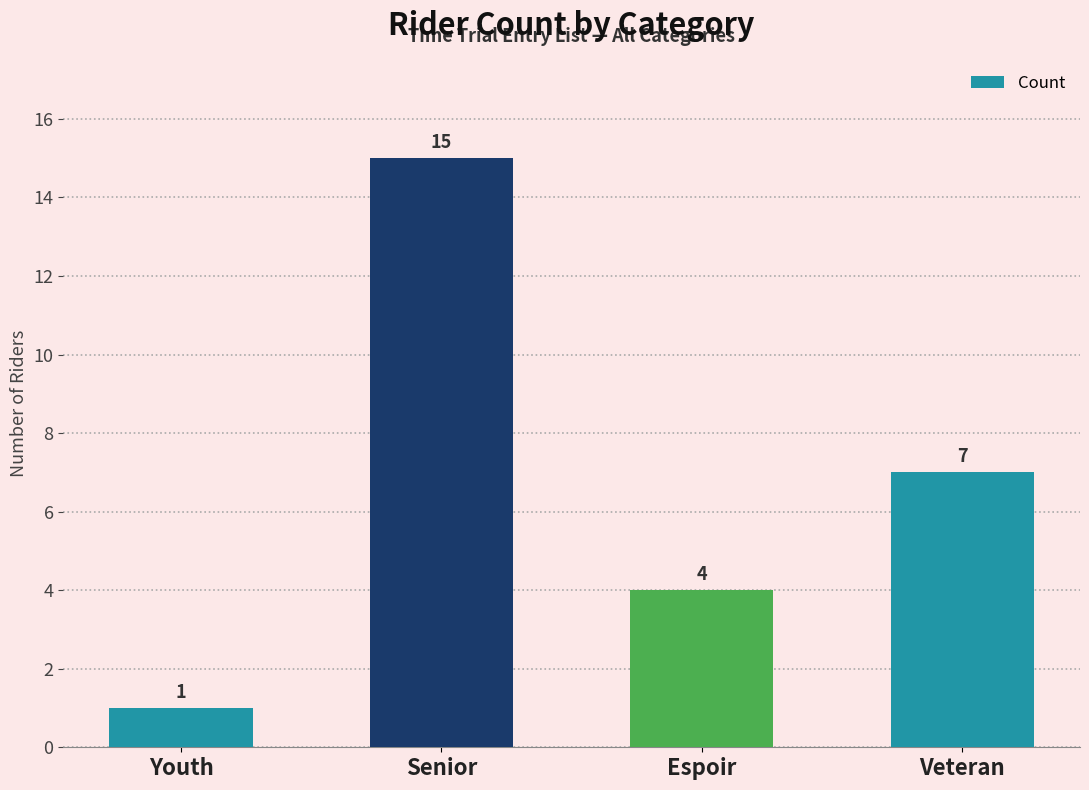

What is the label of the 3rd bar from the left?

Espoir